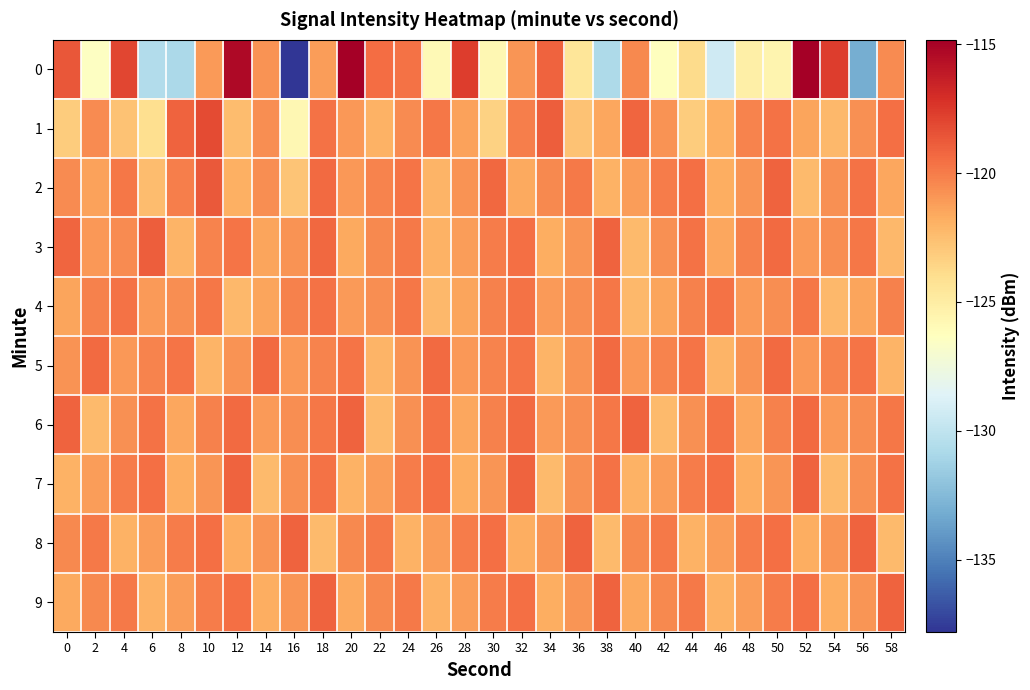

Which series has the largest total across all categories?

6